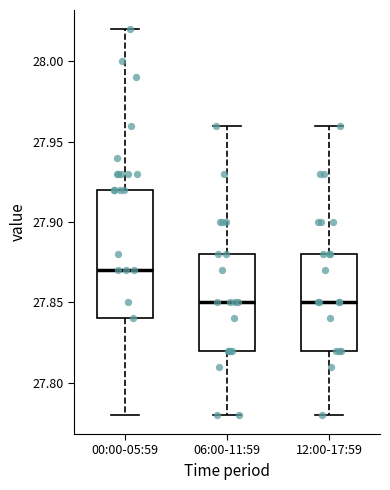

Where does the lower whisker of the box for 12:00-17:59 end on the y-axis? The values are not printed on the chart, so give them approximately, as read against the axis.

27.78